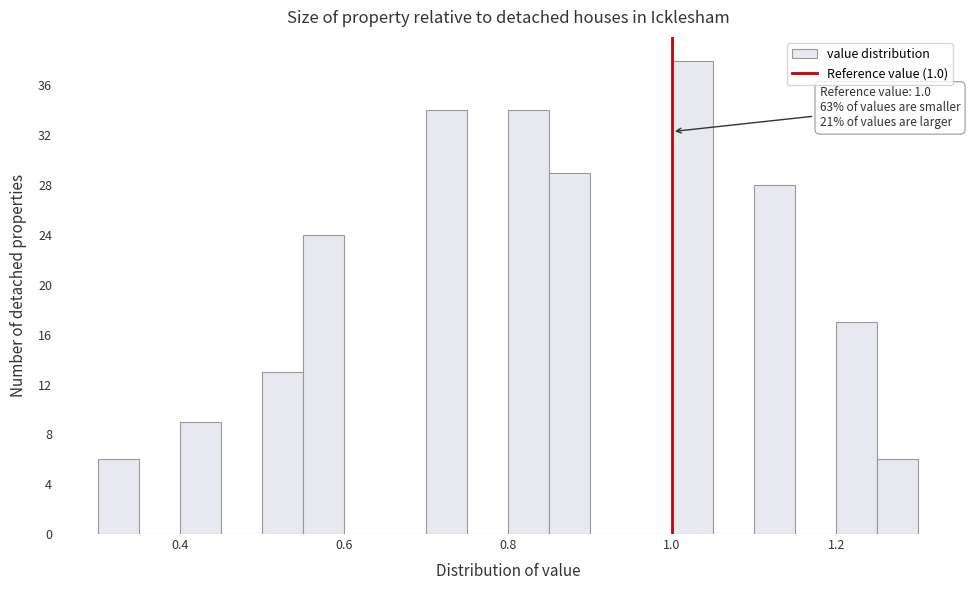

Around what value on the x-axis is the tallest bar? Give the approximate position of its centre, as read against the axis.

1.02